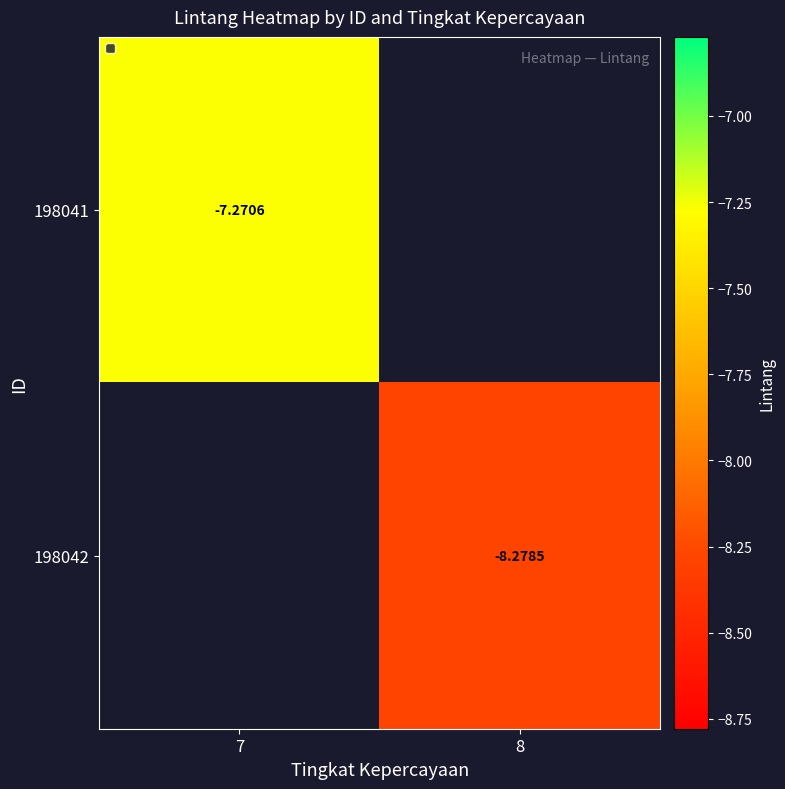

At how many categories does at least one series exceed -8?

1